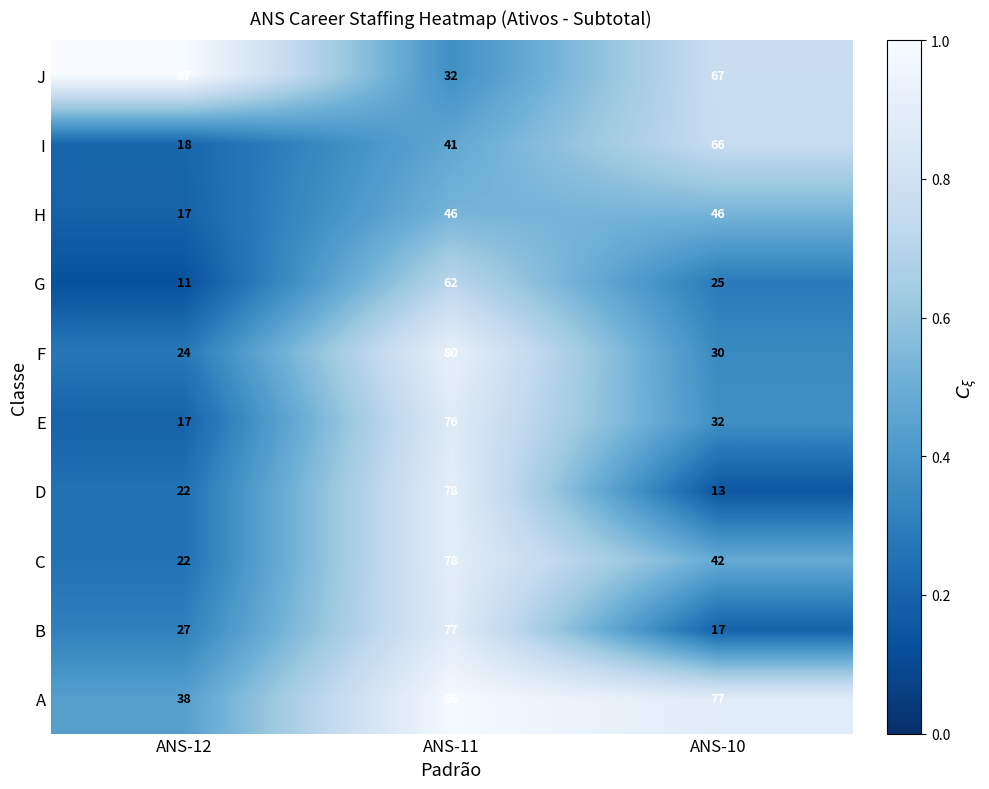

Reading left to right, list all the values displayed in this chart.

J: ANS-12=87	ANS-11=32	ANS-10=67
I: ANS-12=18	ANS-11=41	ANS-10=66
H: ANS-12=17	ANS-11=46	ANS-10=46
G: ANS-12=11	ANS-11=62	ANS-10=25
F: ANS-12=24	ANS-11=80	ANS-10=30
E: ANS-12=17	ANS-11=76	ANS-10=32
D: ANS-12=22	ANS-11=78	ANS-10=13
C: ANS-12=22	ANS-11=78	ANS-10=42
B: ANS-12=27	ANS-11=77	ANS-10=17
A: ANS-12=38	ANS-11=86	ANS-10=77